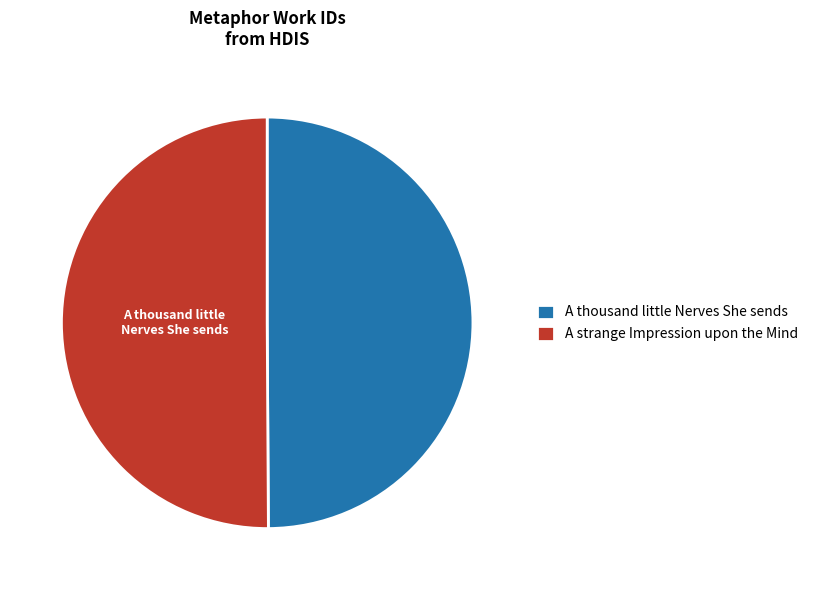

True or false: A strange Impression upon the Mind accounts for 43% of the total.

False